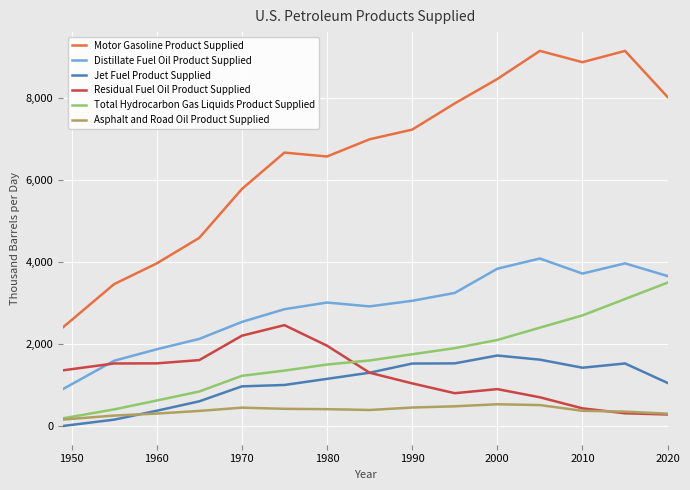

True or false: Motor Gasoline Product Supplied and Asphalt and Road Oil Product Supplied intersect in this chart.

False